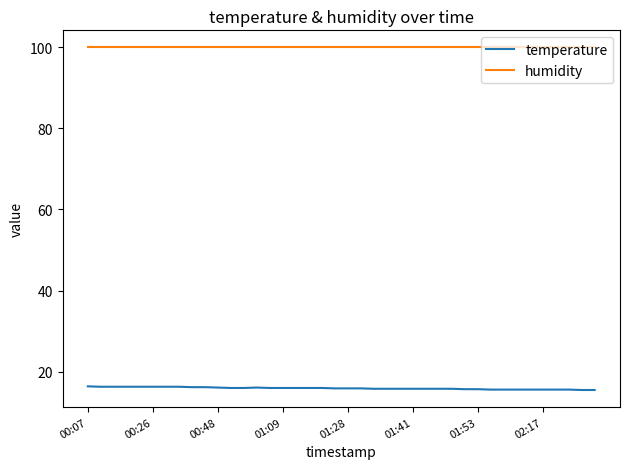

True or false: humidity and temperature intersect in this chart.

False